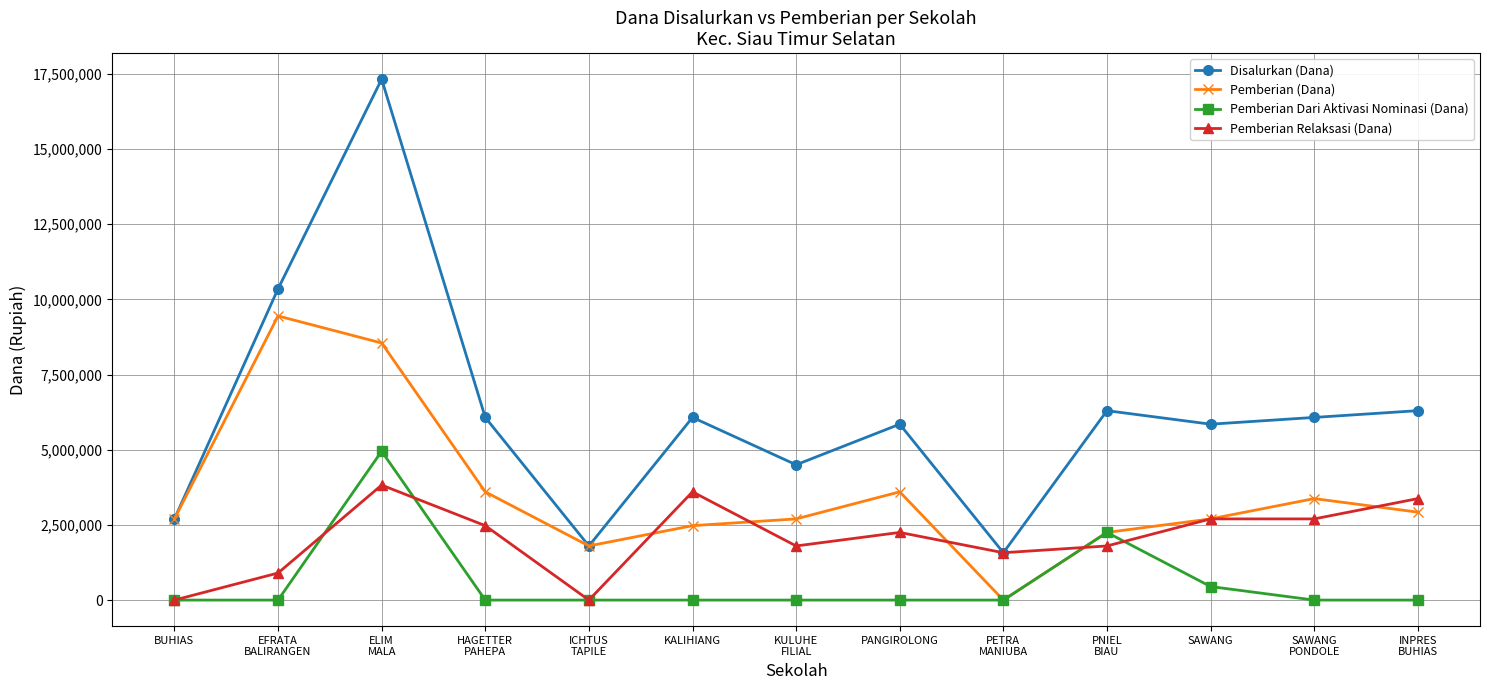

At which category is the sum across all series the highest?

ELIM
MALA